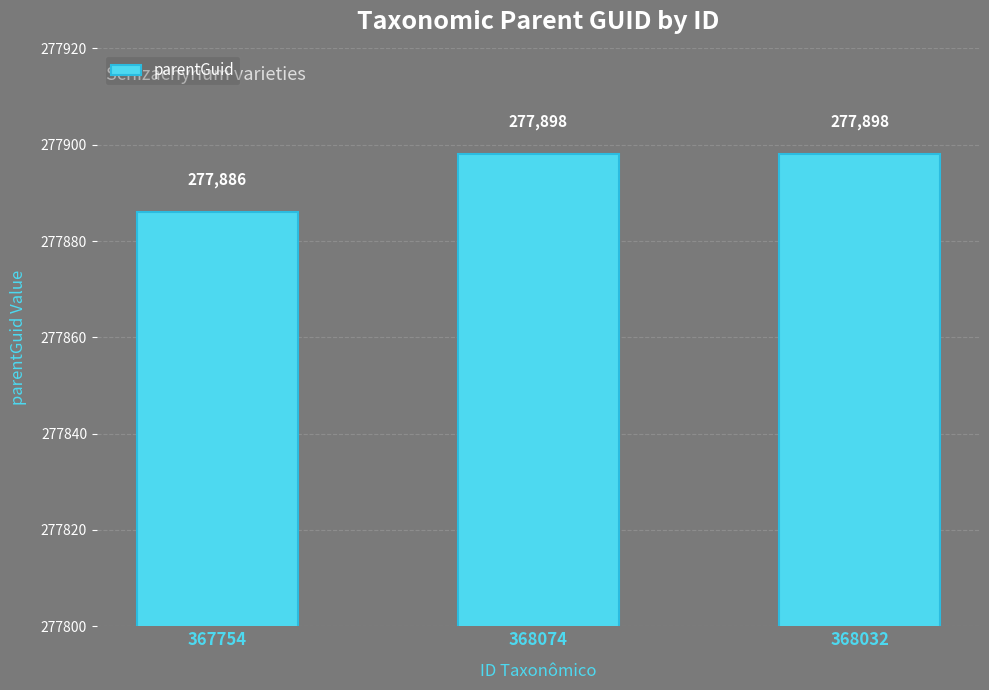

What is the greatest value displayed?

277898